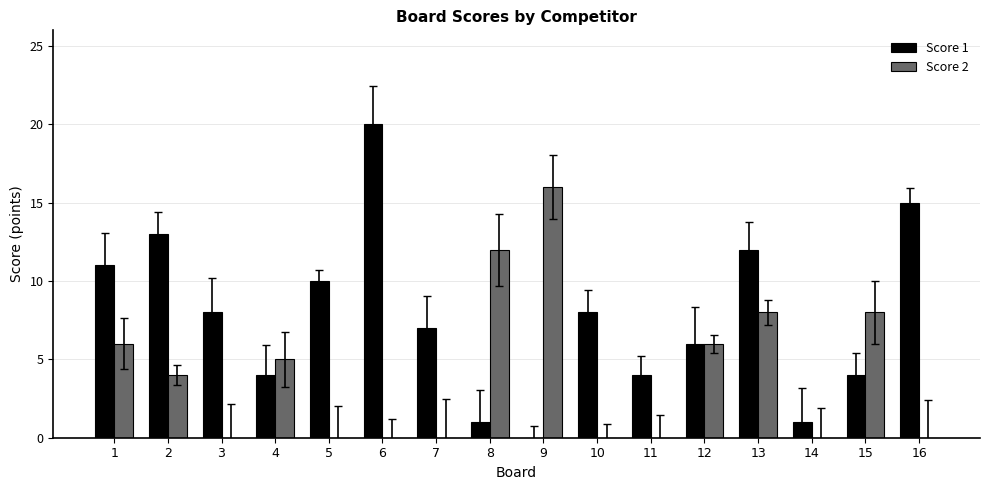

What is the sum of all Score 2 values?

65